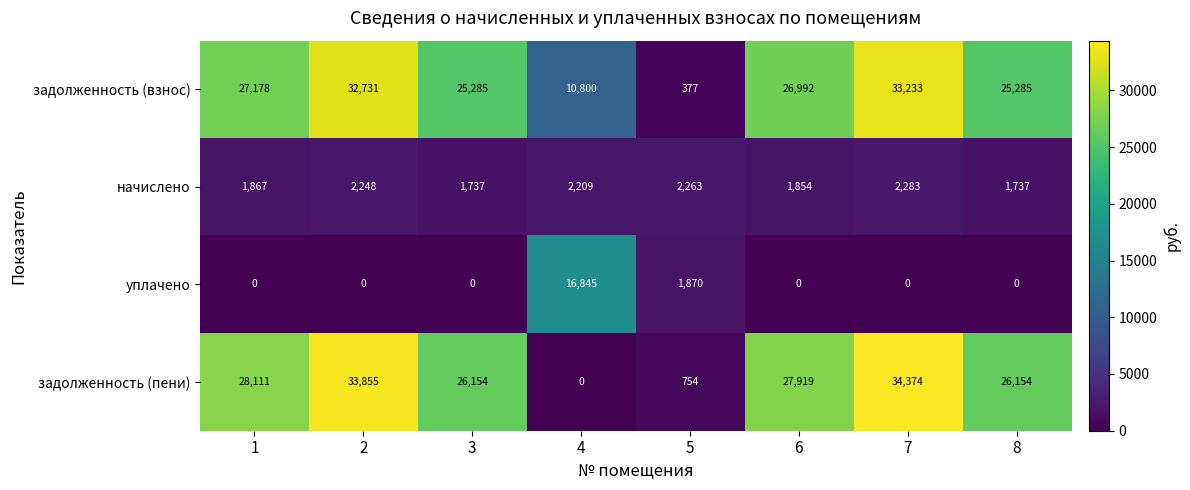

How many series are shown in this chart?

4